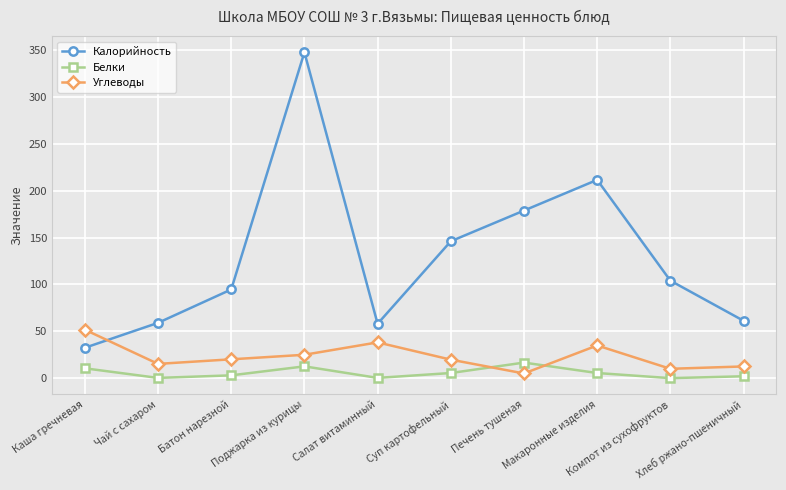

What position from the left is Батон нарезной?

3